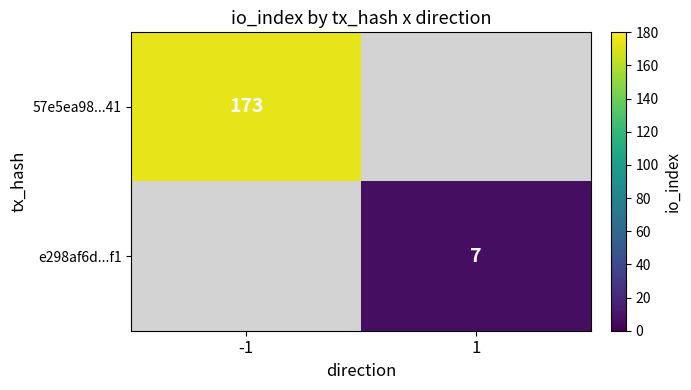

At which category does the chart reach its peak across all series?

-1